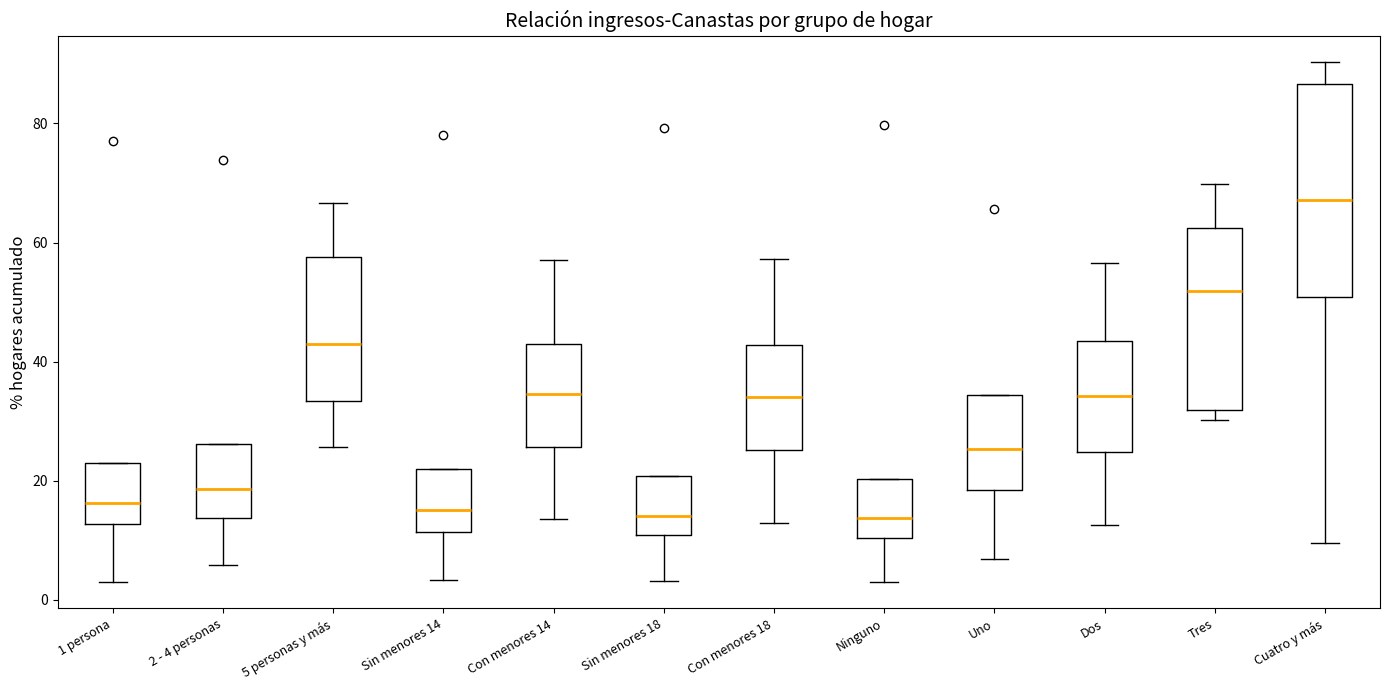

Reading left to right, transcribe this box plot: for each box, give where its median line is, the range the box spans, and where its two whiskers end, as read against the y-axis. The values are not printed on the chart, so give them approximately, as read against the axis.

1 persona: median 16, box 12 to 22, whiskers 4 to 22
2 - 4 personas: median 18, box 14 to 26, whiskers 6 to 26
5 personas y más: median 42, box 34 to 58, whiskers 26 to 66
Sin menores 14: median 16, box 12 to 22, whiskers 4 to 22
Con menores 14: median 34, box 26 to 44, whiskers 14 to 58
Sin menores 18: median 14, box 10 to 20, whiskers 4 to 20
Con menores 18: median 34, box 26 to 42, whiskers 12 to 58
Ninguno: median 14, box 10 to 20, whiskers 2 to 20
Uno: median 26, box 18 to 34, whiskers 6 to 34
Dos: median 34, box 24 to 44, whiskers 12 to 56
Tres: median 52, box 32 to 62, whiskers 30 to 70
Cuatro y más: median 68, box 50 to 86, whiskers 10 to 90